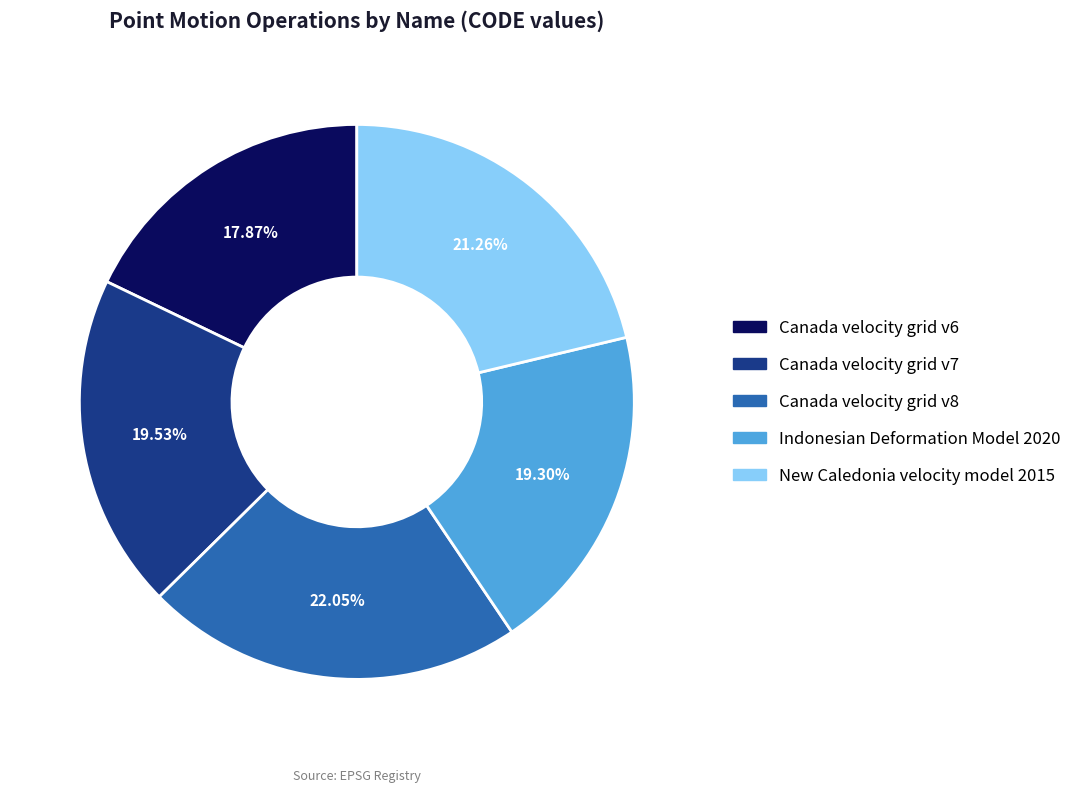

Which category has the smallest portion of the pie?

Canada velocity grid v6